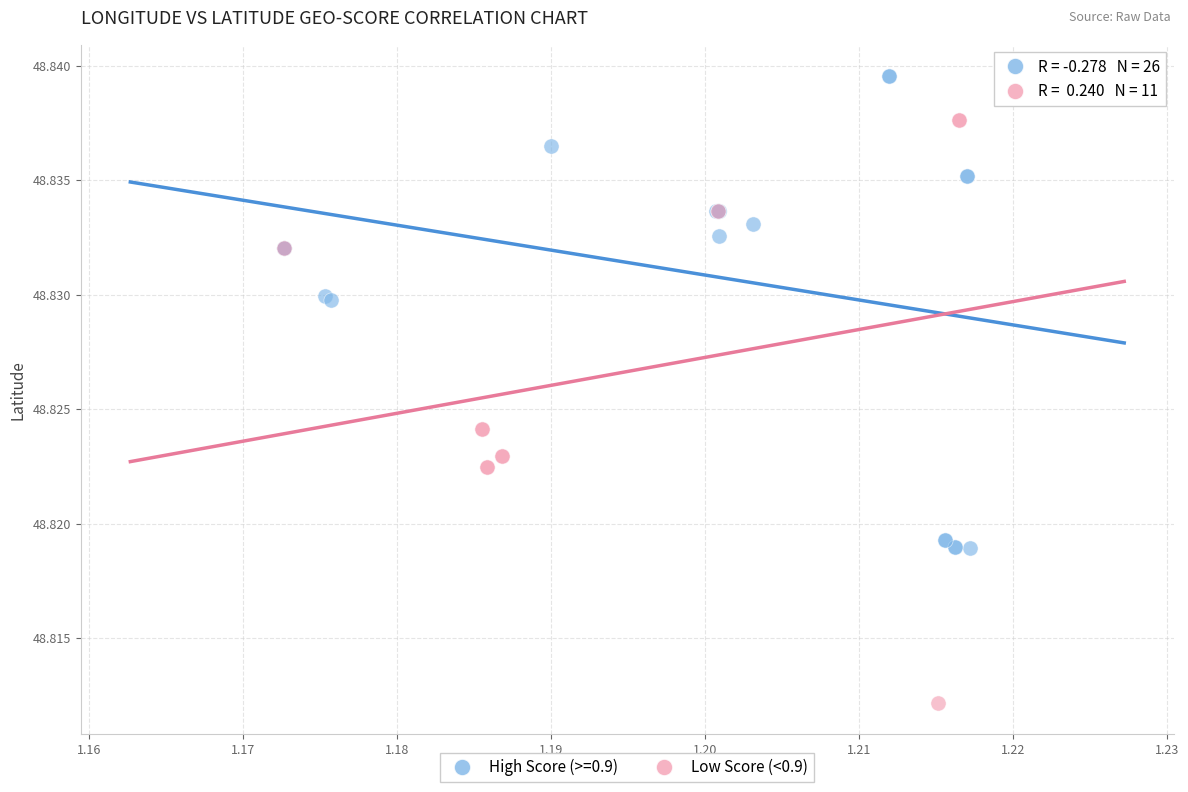

Which series contains the highest Y value?

High Score (>=0.9)